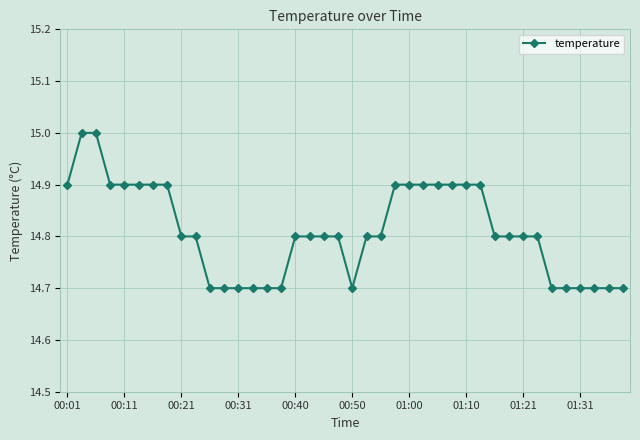

What is the value of the 15th point from the left?

14.7